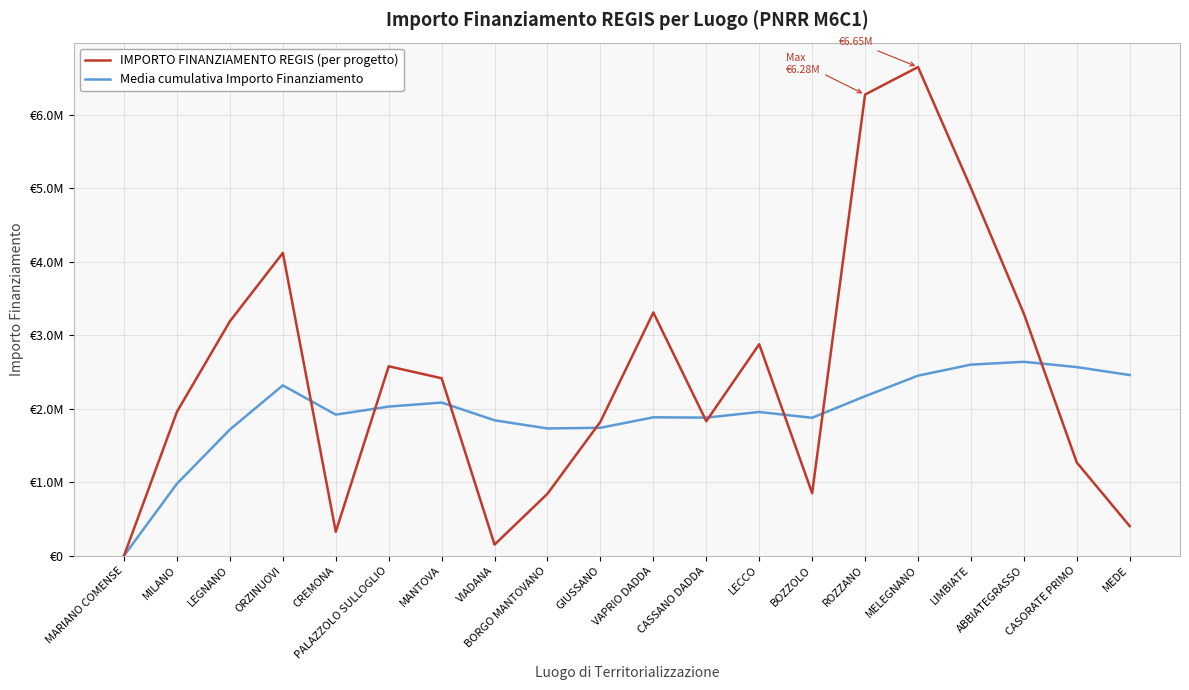

What are all the series names shown in the legend?

IMPORTO FINANZIAMENTO REGIS (per progetto), Media cumulativa Importo Finanziamento